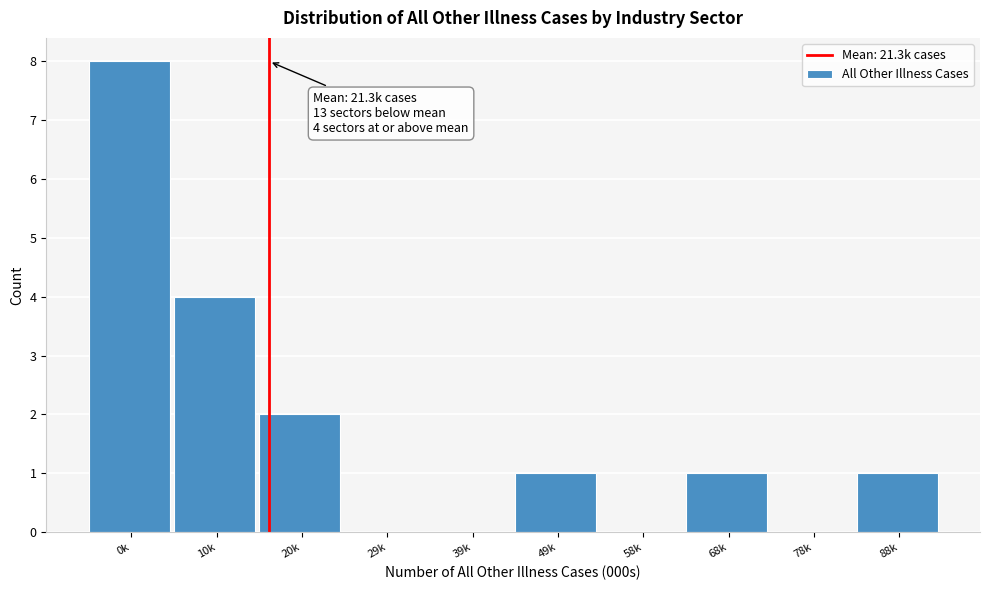

Reading left to right, extract all data points from this chart.

0k=8	10k=4	20k=2	29k=0	39k=0	49k=1	58k=0	68k=1	78k=0	88k=1